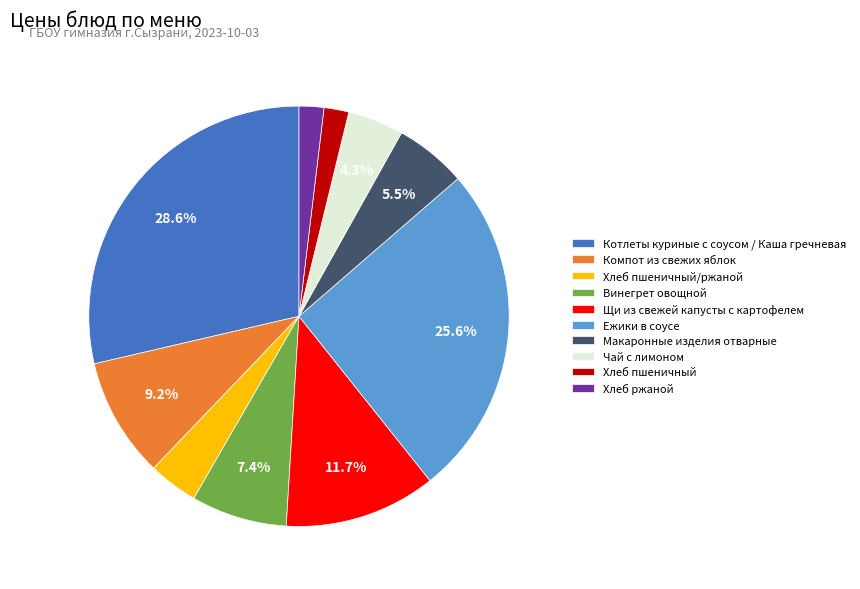

To the nearest percent, what percentage of the pie is Котлеты куриные с соусом / Каша гречневая?

29%